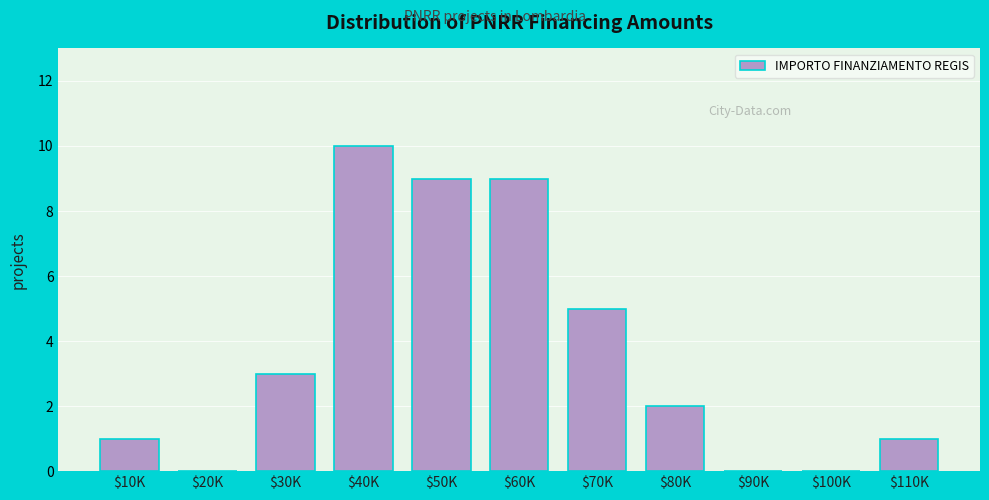

True or false: the data shows 5 at $70K.

True